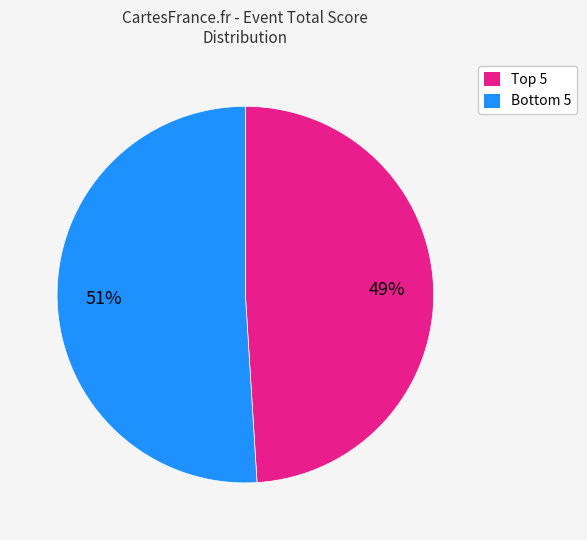

To the nearest percent, what is the difference between the largest and smallest slice percentages?

2%